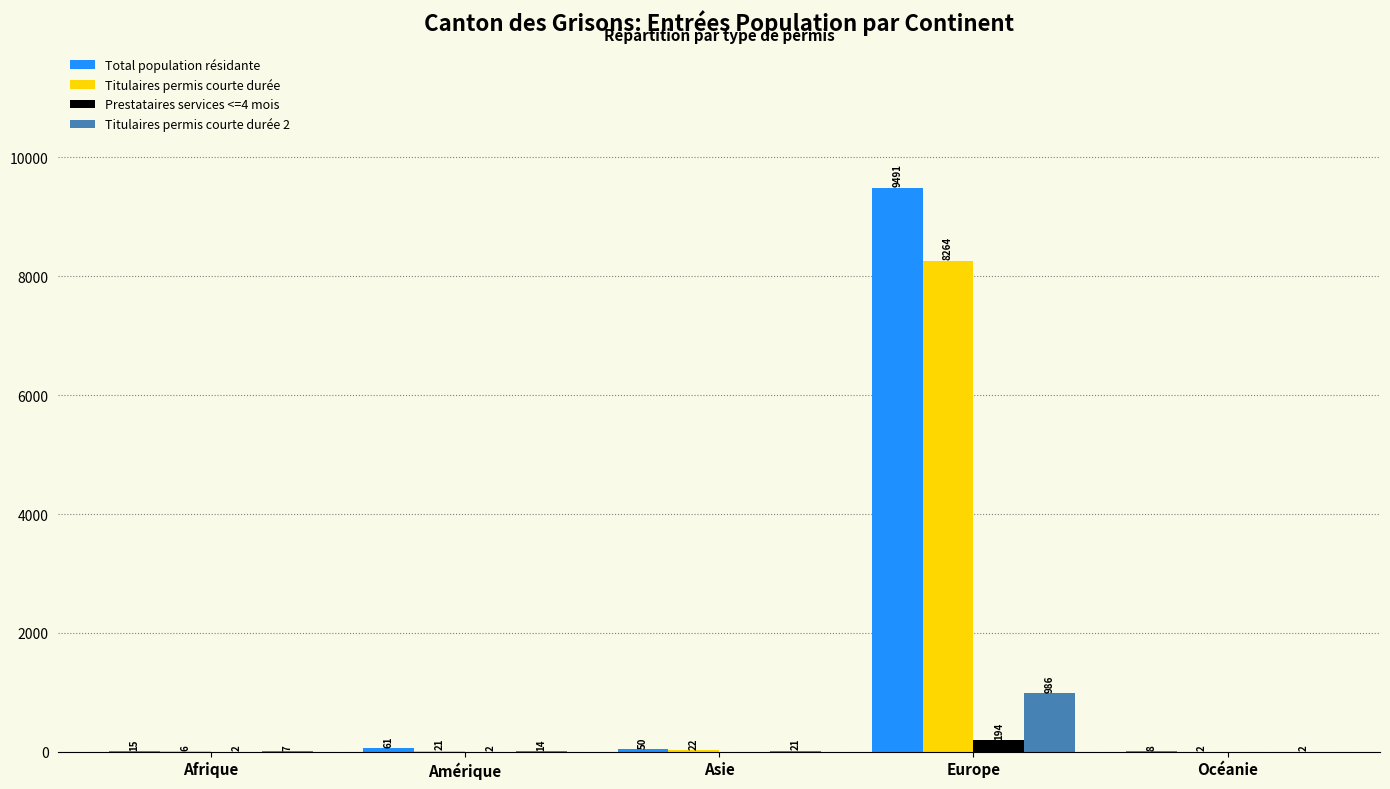

Reading left to right, what are all the values shown in this chart?

Total population résidante: 15	61	50	9491	8
Titulaires permis courte durée: 6	21	22	8264	2
Prestataires services <=4 mois: 2	2	0	194	0
Titulaires permis courte durée 2: 7	14	21	986	2